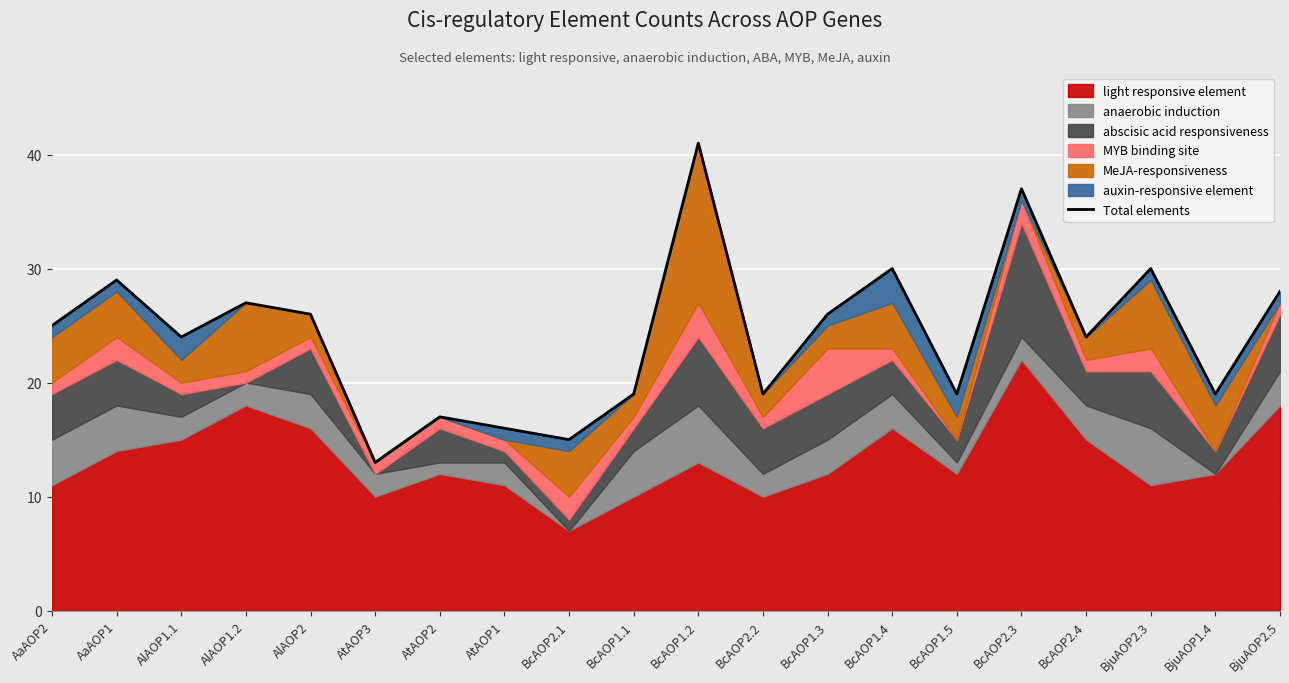

List the labels in order of value, largest first.

BcAOP1.2, BcAOP2.3, BcAOP1.4, BjuAOP2.3, AaAOP1, BjuAOP2.5, AlAOP1.2, AlAOP2, BcAOP1.3, AaAOP2, AlAOP1.1, BcAOP2.4, BcAOP1.1, BcAOP2.2, BcAOP1.5, BjuAOP1.4, AtAOP2, AtAOP1, BcAOP2.1, AtAOP3